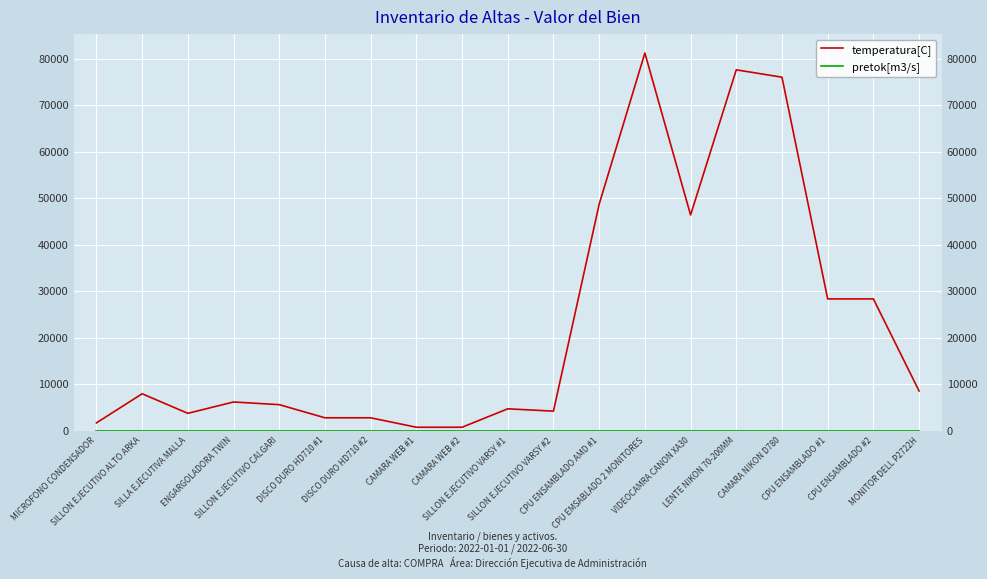

What is the label of the 16th point from the right?

ENGARGOLADORA TWIN